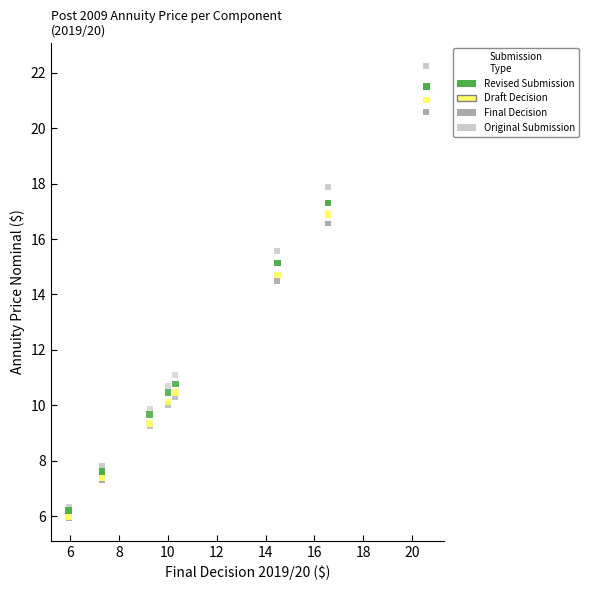

Which series reaches the maximum Y coordinate?

Original Submission